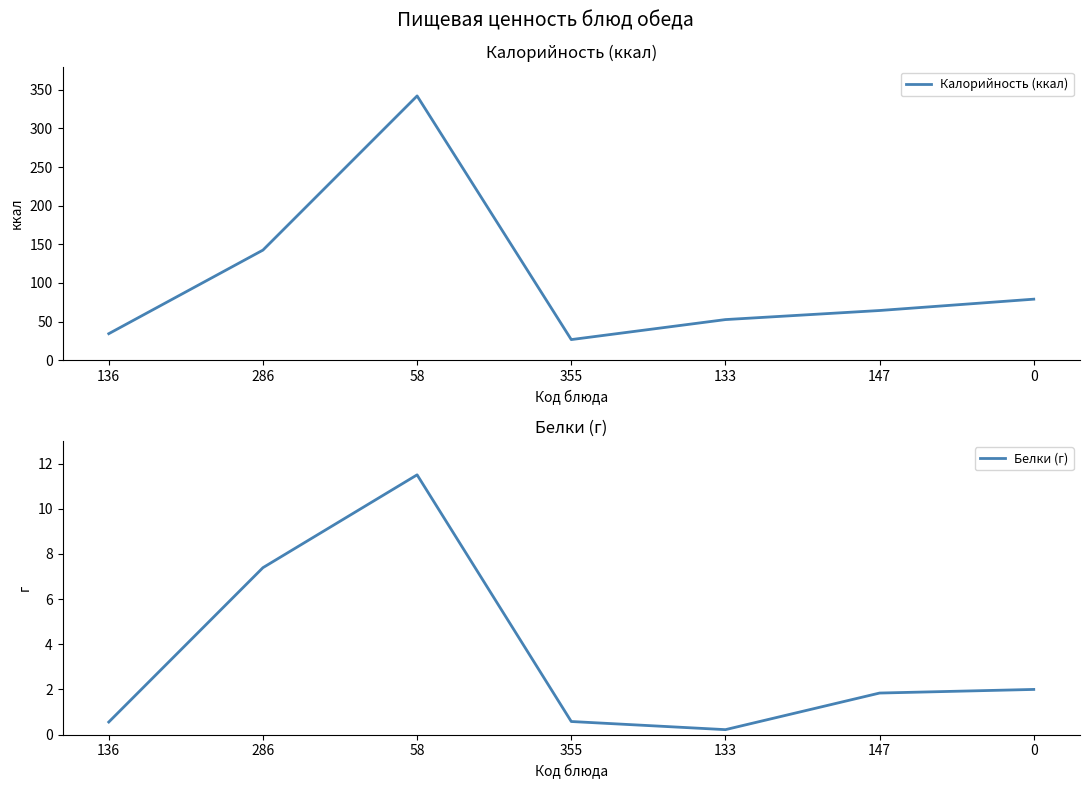

What are all the series names shown in the legend?

Калорийность (ккал), Белки (г)